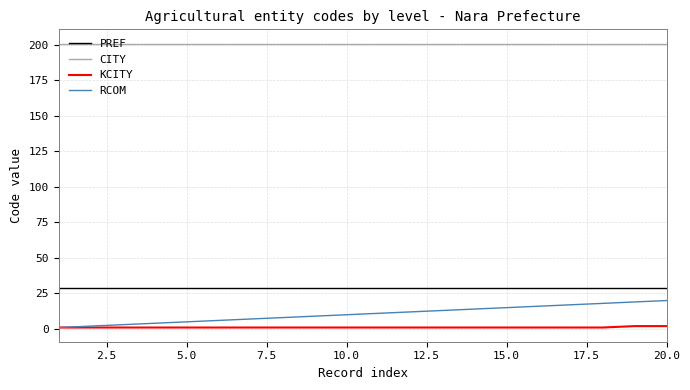

True or false: PREF and CITY cross at least once.

False